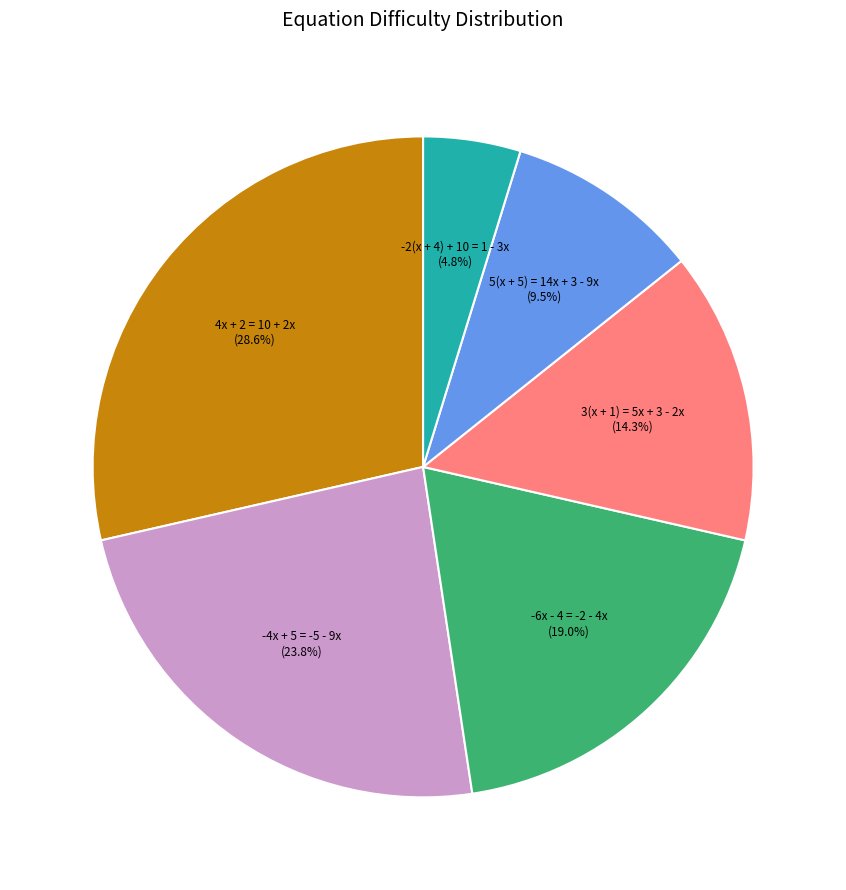

Is there a majority slice in this chart?

No